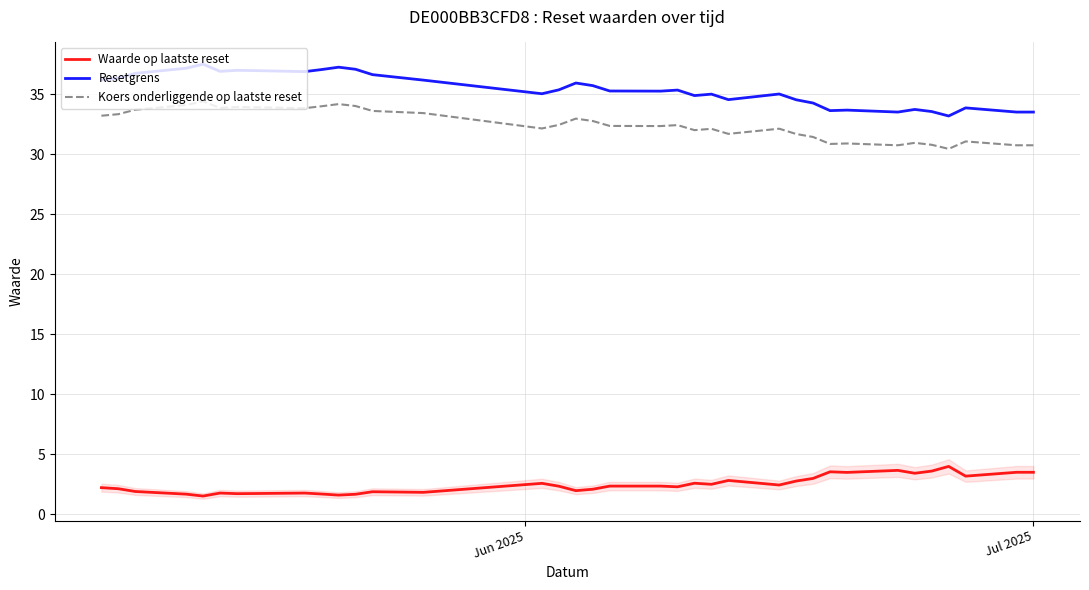

What is the average value of the Waarde op laatste reset series?

2.5